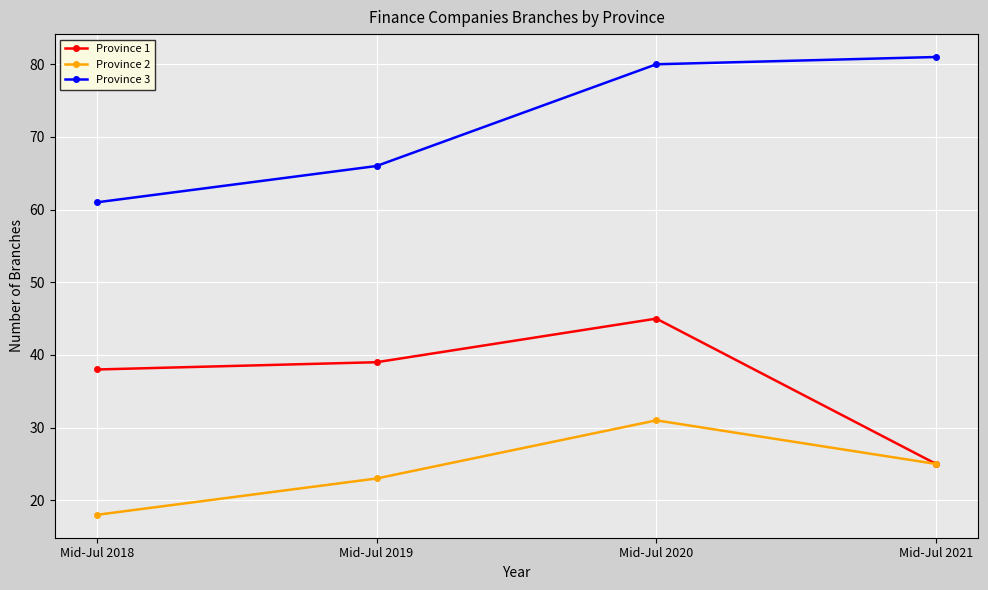

Reading left to right, what are all the values shown in this chart?

Province 1: 38	39	45	25
Province 2: 18	23	31	25
Province 3: 61	66	80	81